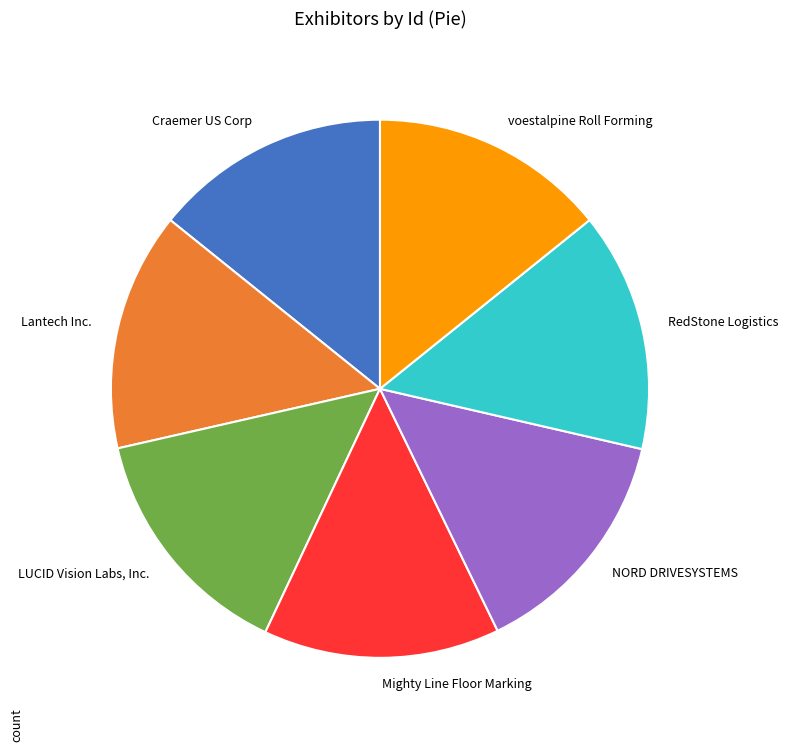

Is there any slice that represents more than half of the pie?

No